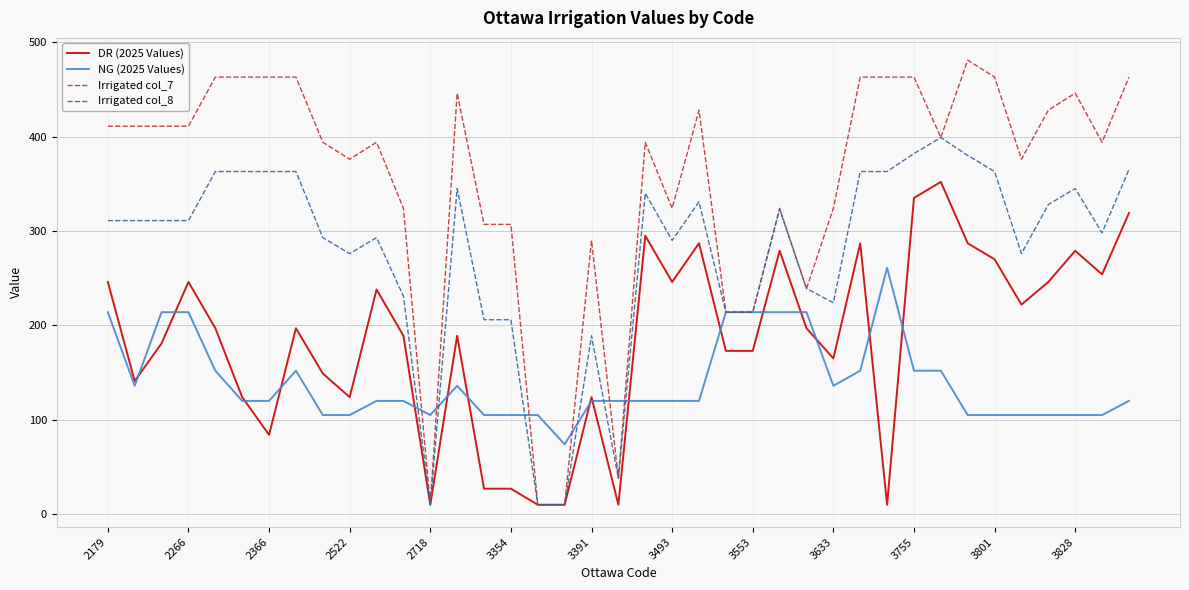

Does the chart have visible grid lines?

Yes